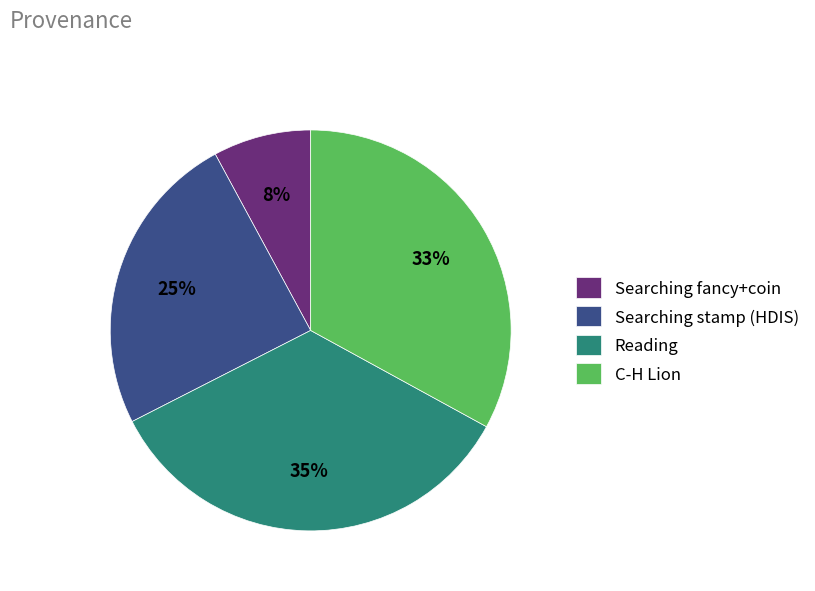

To the nearest percent, what is the average slice percentage?

25%